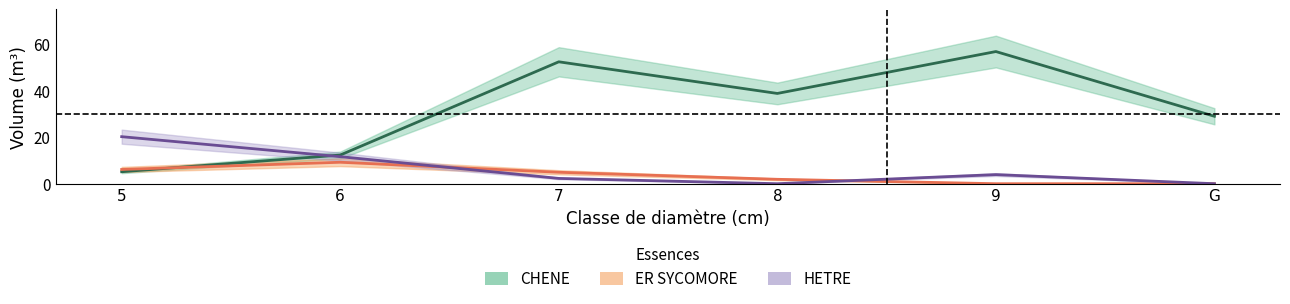

What position from the right is 9?

2